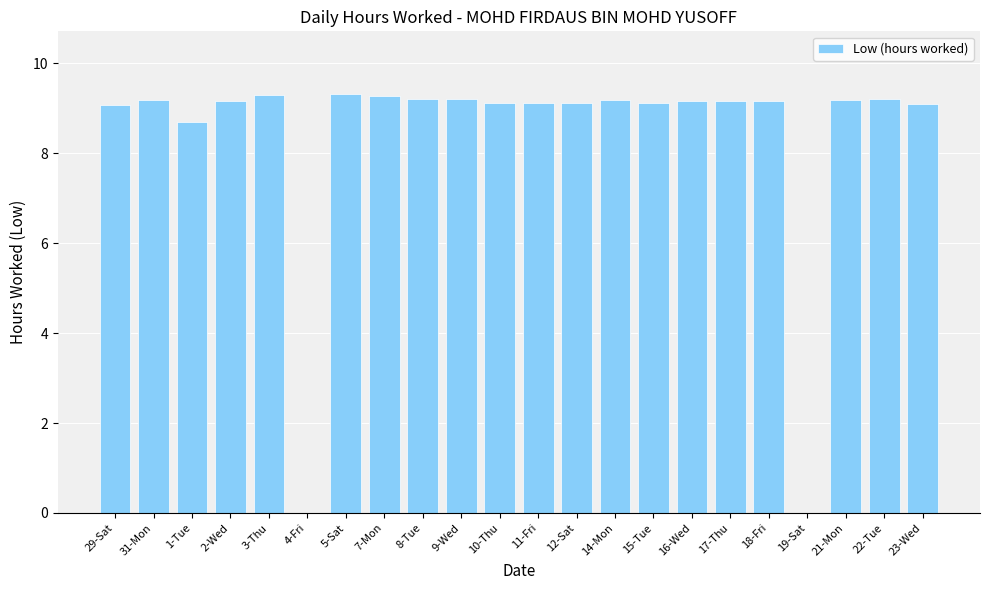

What is the ratio of the value at 2-Wed to the value at 9-Wed?

1.0